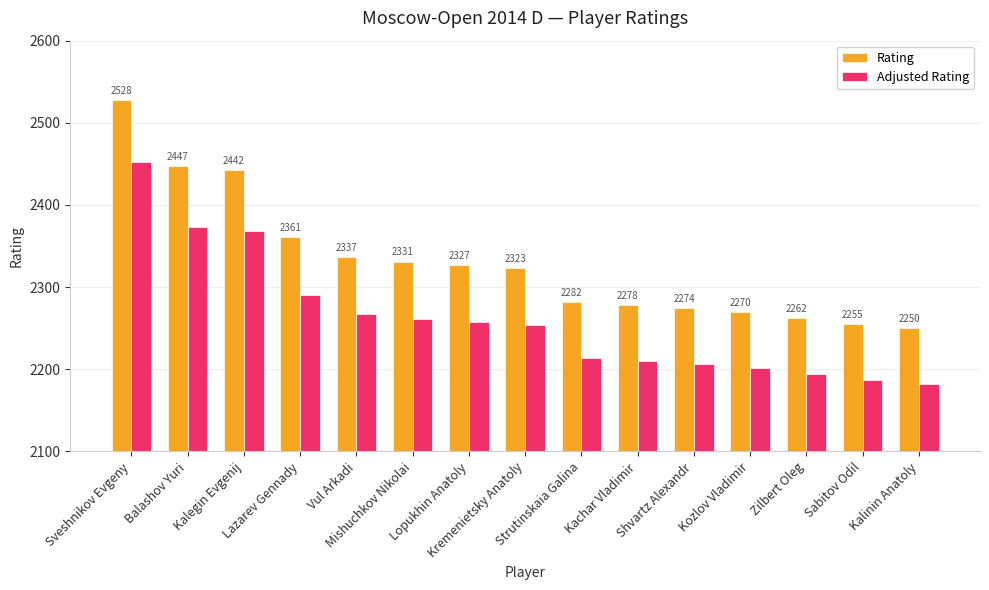

What is the approximate value of Adjusted Rating at Lopukhin Anatoly?

2257.2